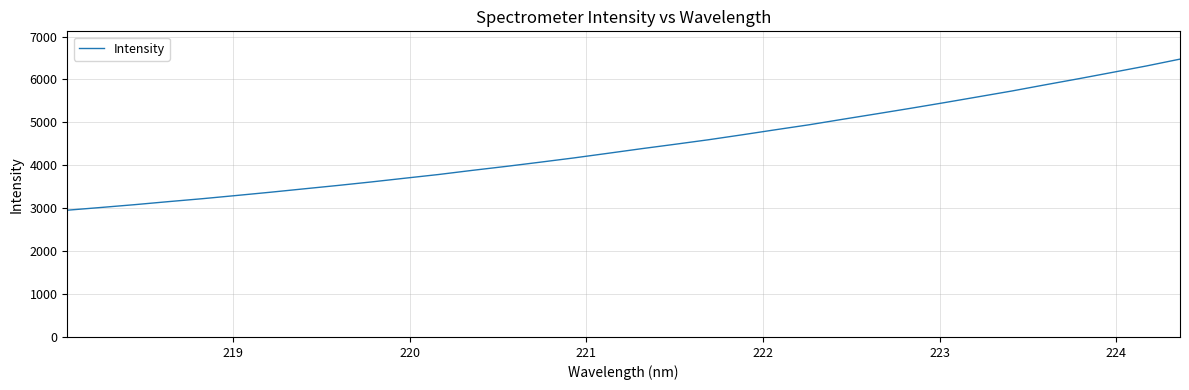

Count the number of categories in the chart.

34